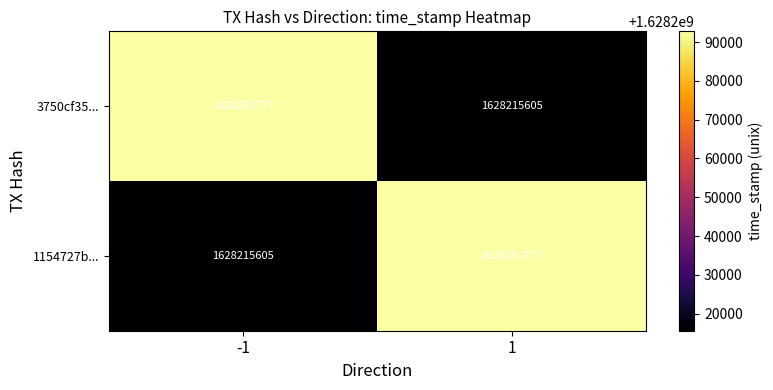

What is the minimum value shown in the chart?

1628215605